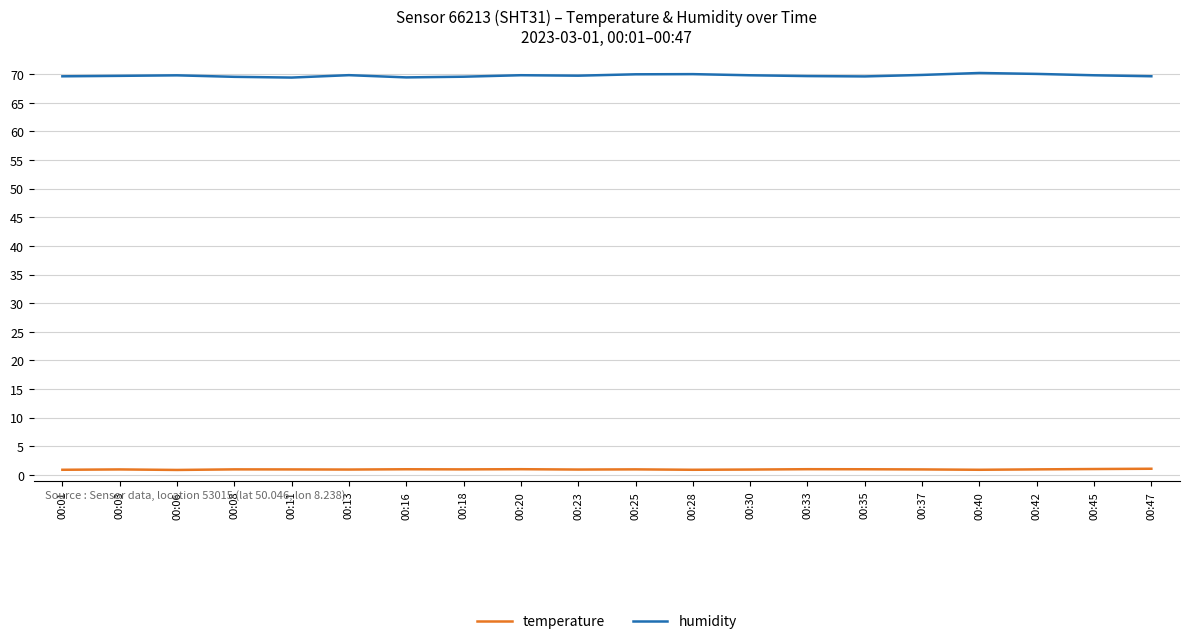

Which series has the largest total across all categories?

humidity